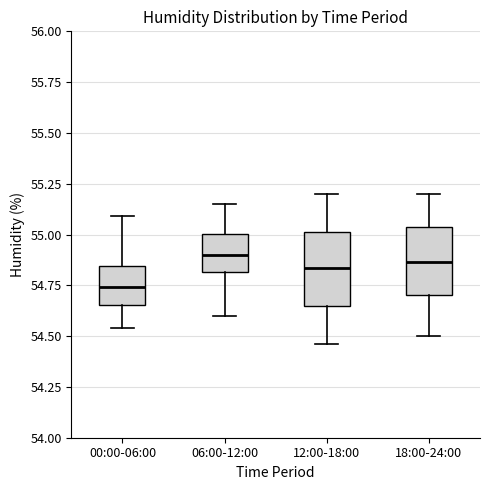

Reading left to right, read every box against the y-axis: the position of its median line, the range the box covers, and the ends of its whiskers. The values are not printed on the chart, so give them approximately, as read against the axis.

00:00-06:00: median 54.75, box 54.65 to 54.85, whiskers 54.55 to 55.10
06:00-12:00: median 54.90, box 54.80 to 55.00, whiskers 54.60 to 55.15
12:00-18:00: median 54.85, box 54.65 to 55.00, whiskers 54.45 to 55.20
18:00-24:00: median 54.85, box 54.70 to 55.05, whiskers 54.50 to 55.20